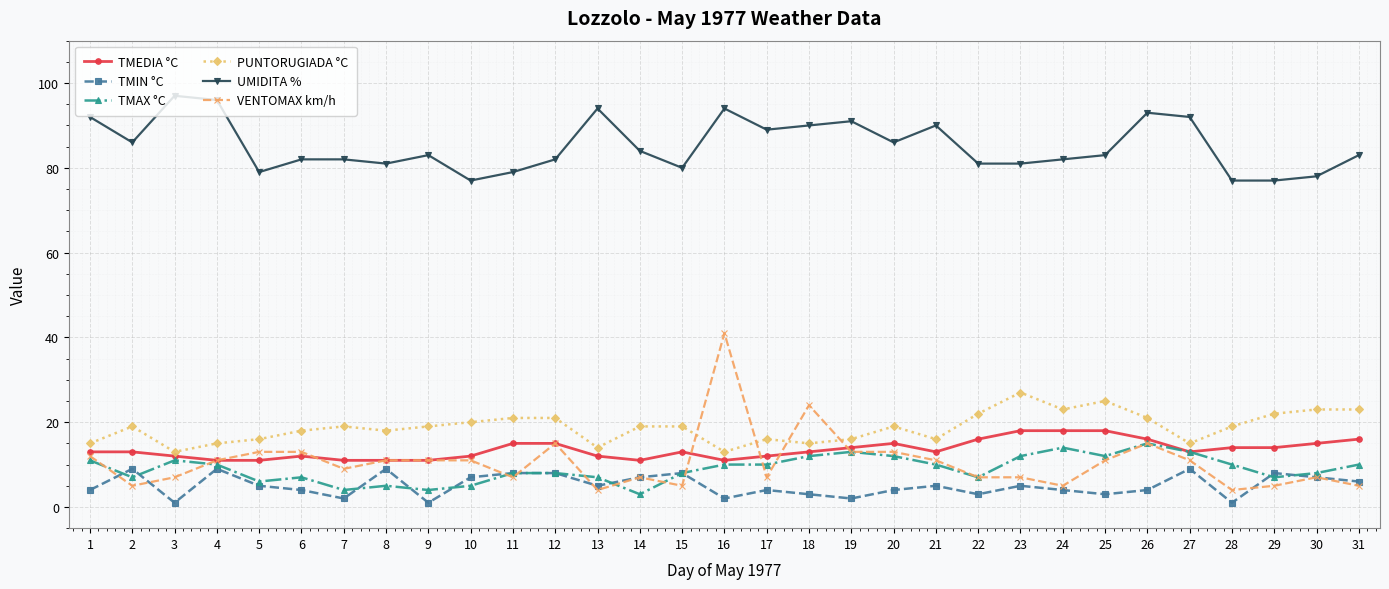

At which label is PUNTORUGIADA °C closest to 20?

10